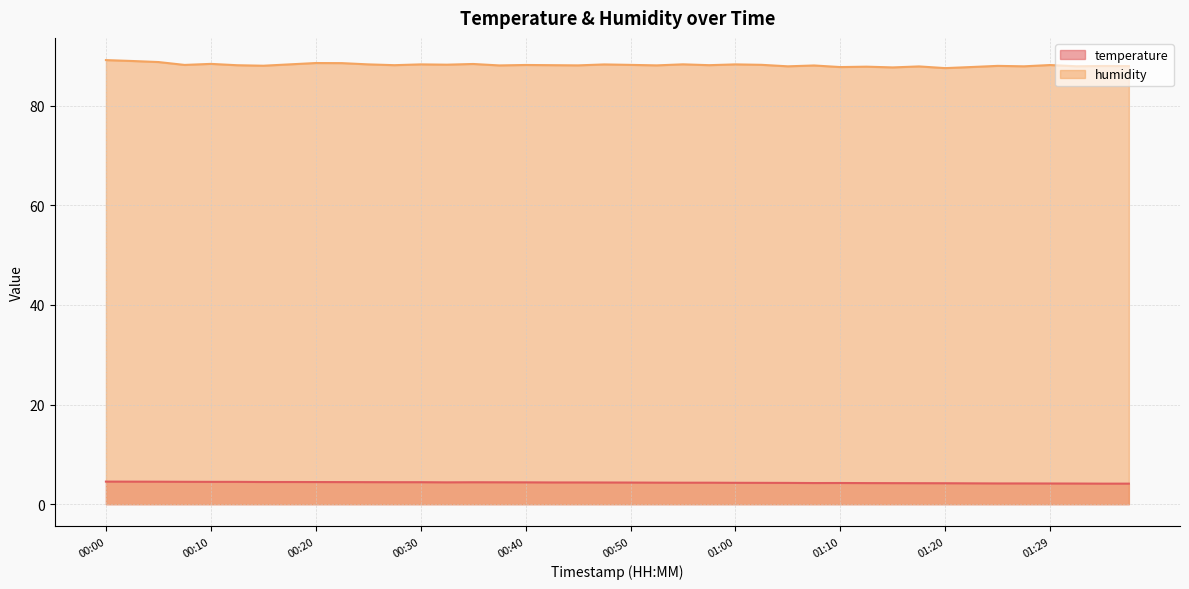

What is the smallest value displayed?

4.1